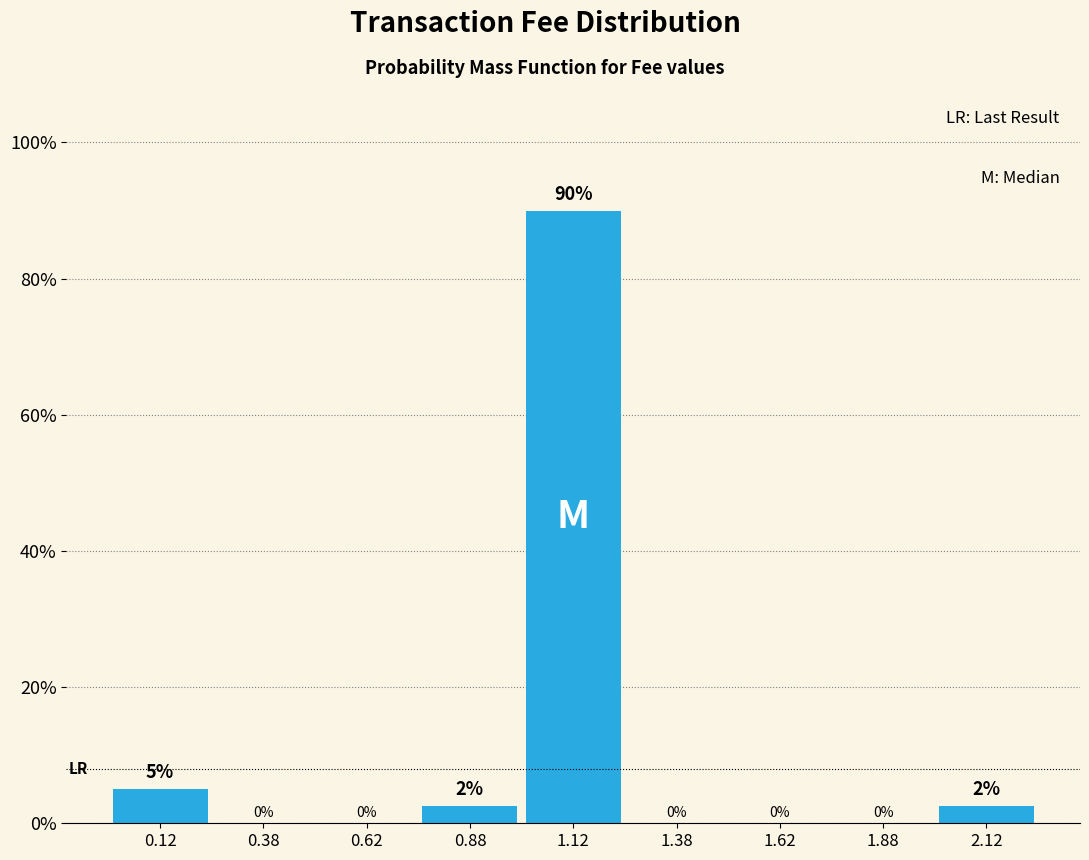

Over which range of the x-axis is the bar tallest?

1.00 to 1.25